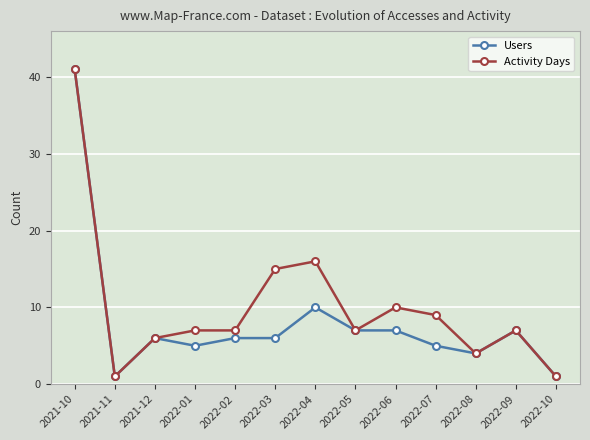

Between 2022-04 and 2022-09, which series saw the biggest shift?

Activity Days